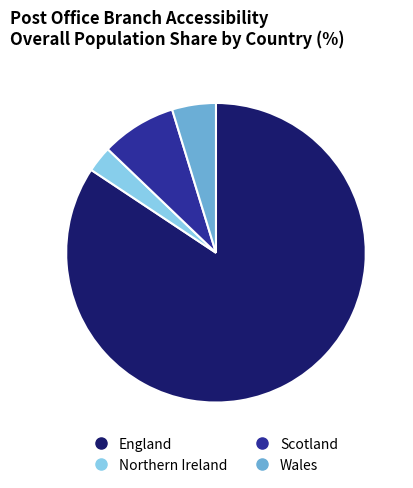

Which category has the biggest portion of the pie?

England